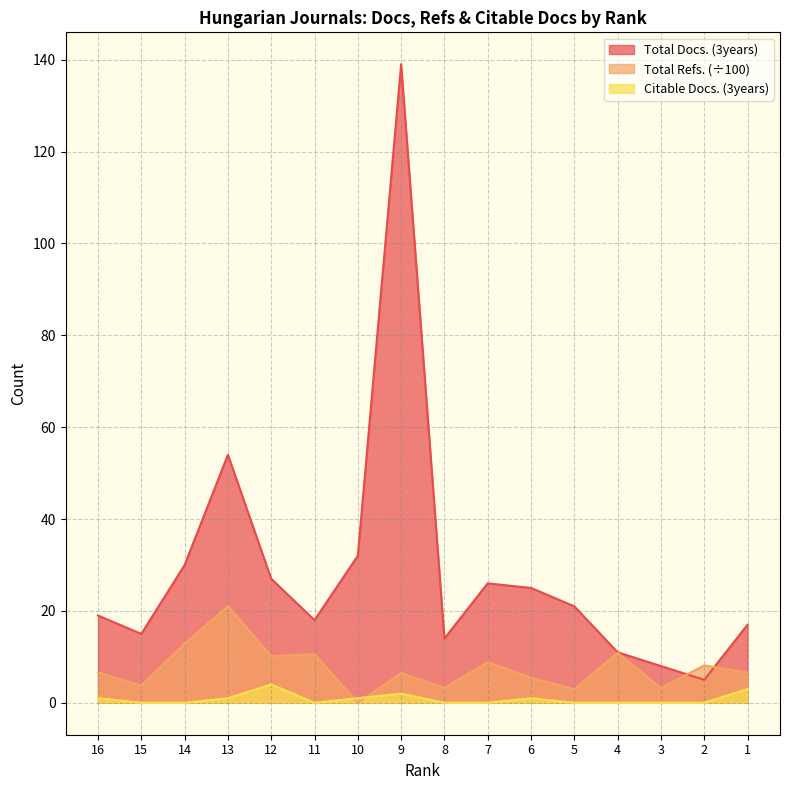

At how many categories does at least one series exceed 41?

2